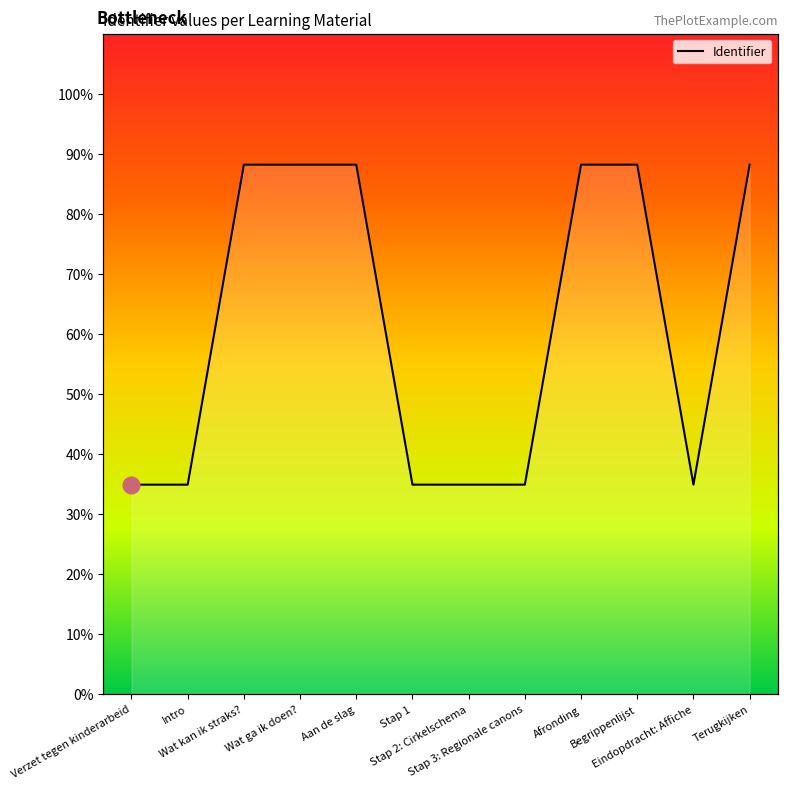

What is the greatest value displayed?

88.3